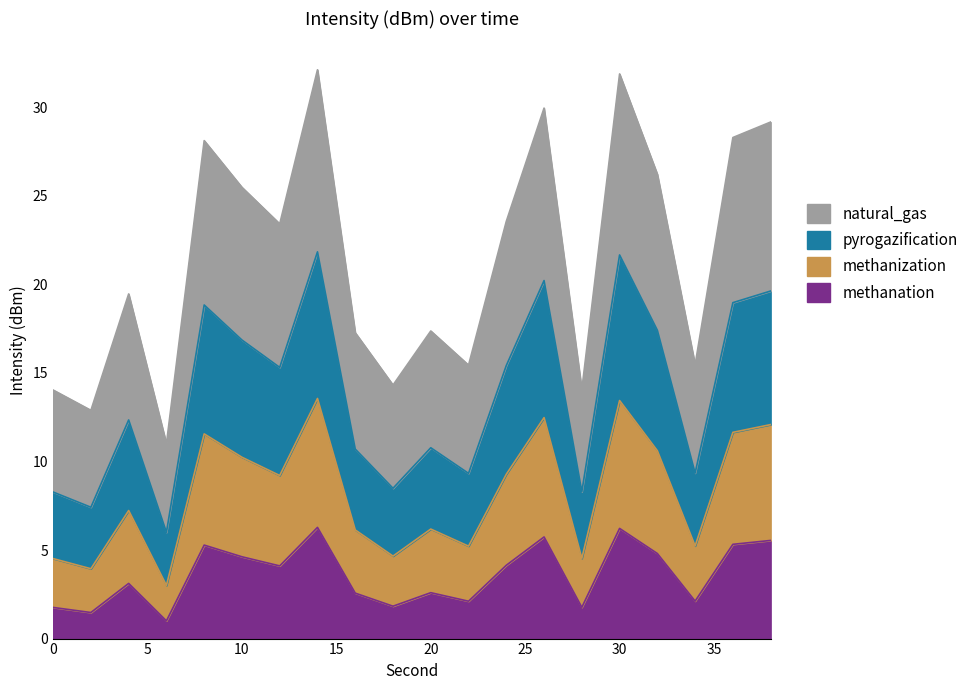

The methanation series shows 3.2 at 26. True or false?

False